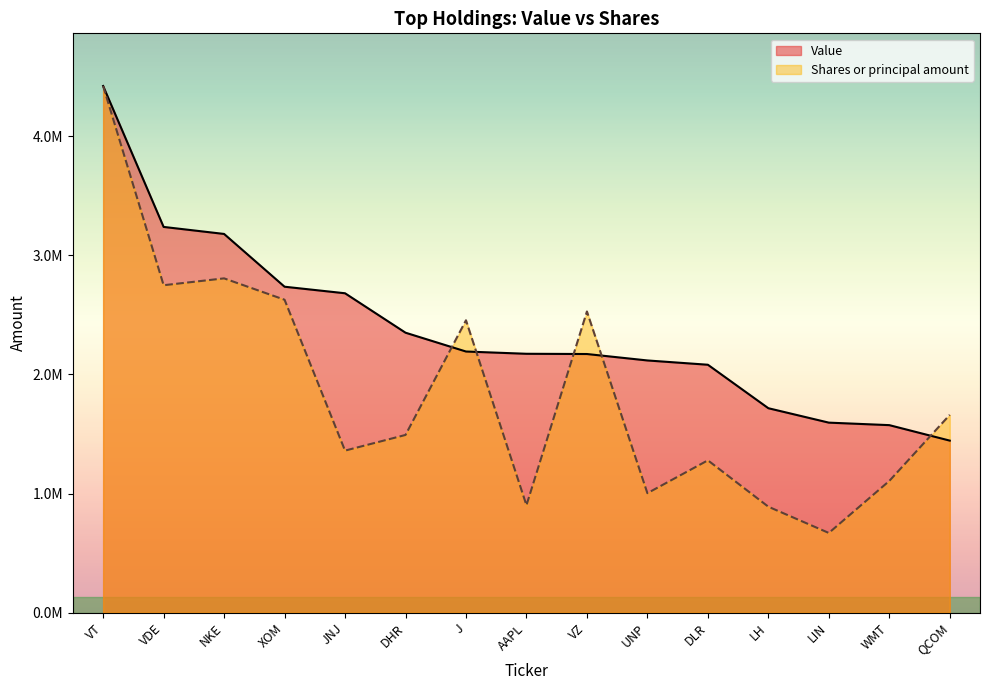

At which label does Shares or principal amount reach its peak?

VT